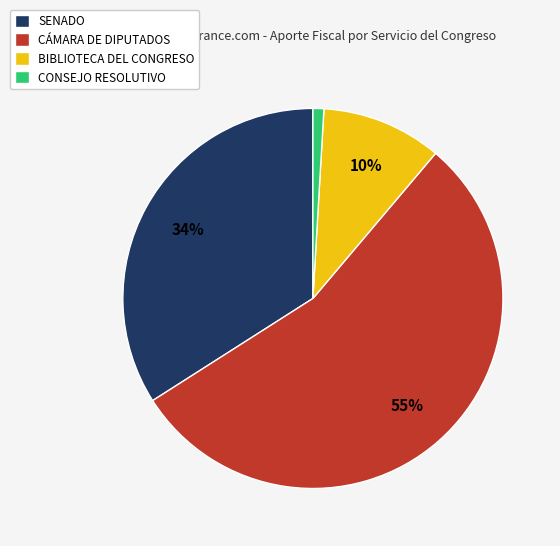

What percentage is the CONSEJO RESOLUTIVO slice, to the nearest percent?

1%